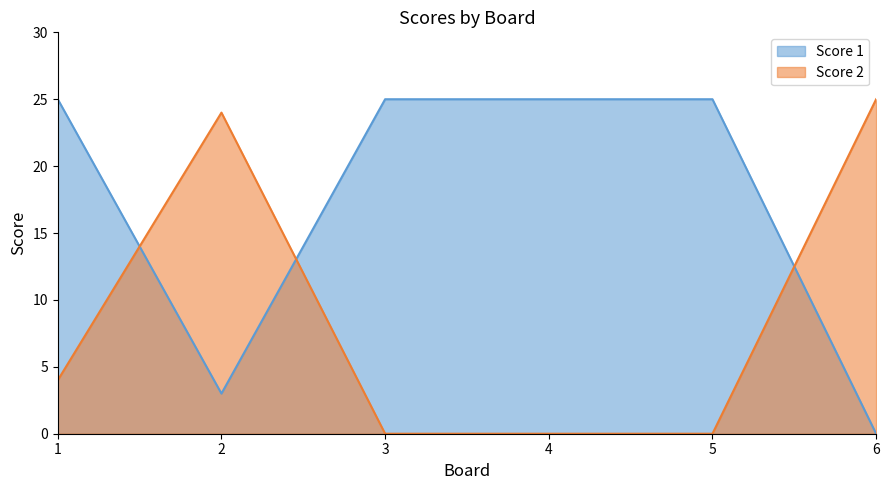

What are all the series names shown in the legend?

Score 1, Score 2